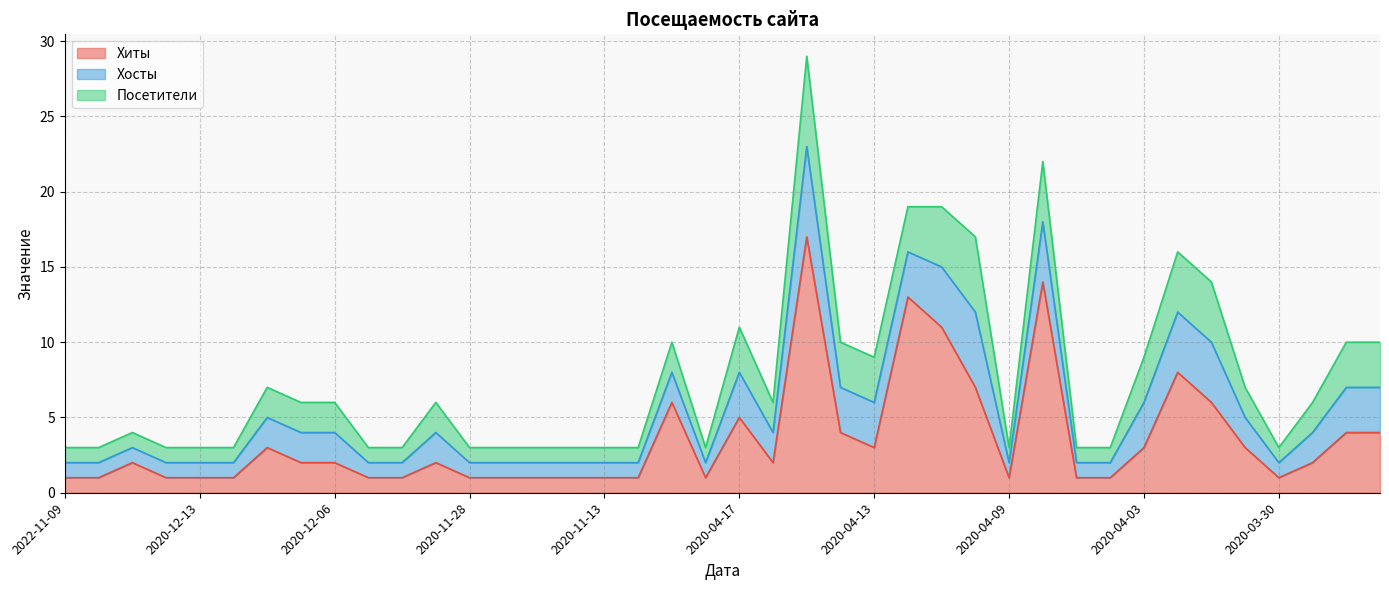

Is the value of Хосты at 2020-11-20 greater than the value of Хиты at 2020-12-06?

No